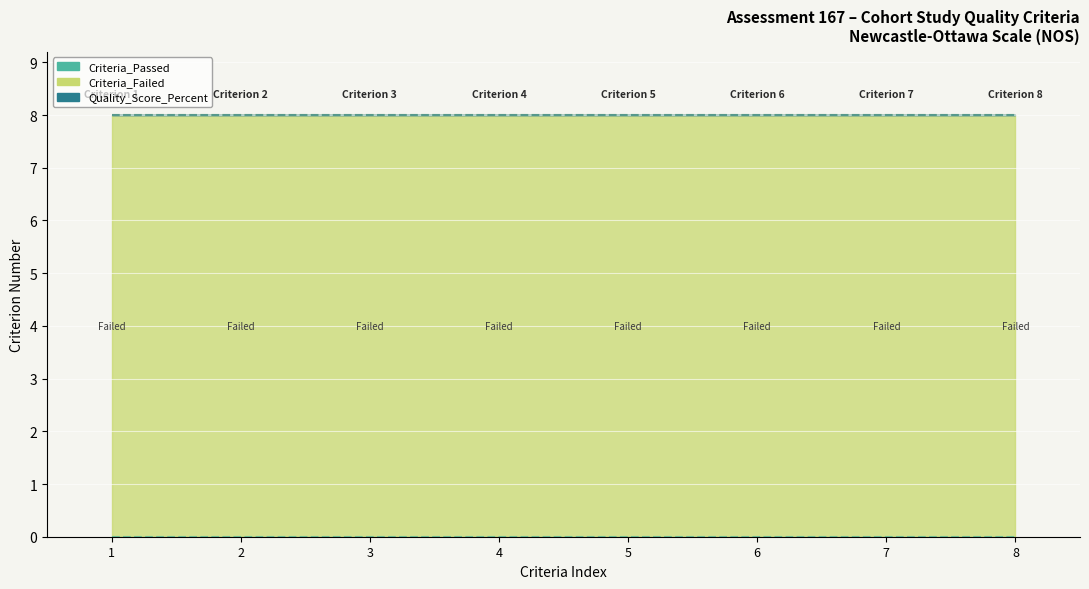

Reading left to right, what are all the values shown in this chart?

Criteria_Passed: 0	0	0	0	0	0	0	0
Criteria_Failed: 8	8	8	8	8	8	8	8
Quality_Score_Percent: 0	0	0	0	0	0	0	0